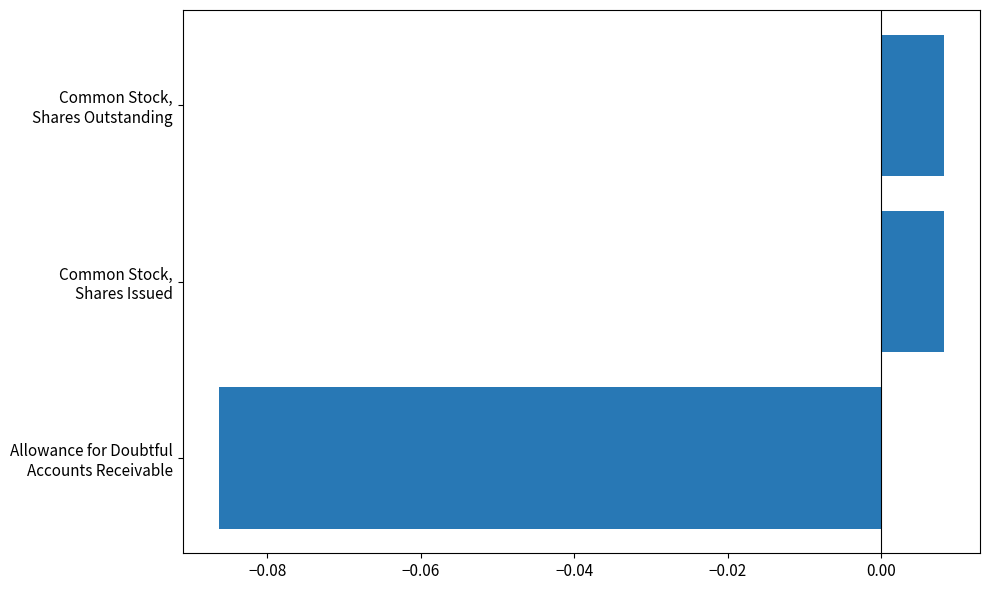

Are the bars horizontal?

Yes